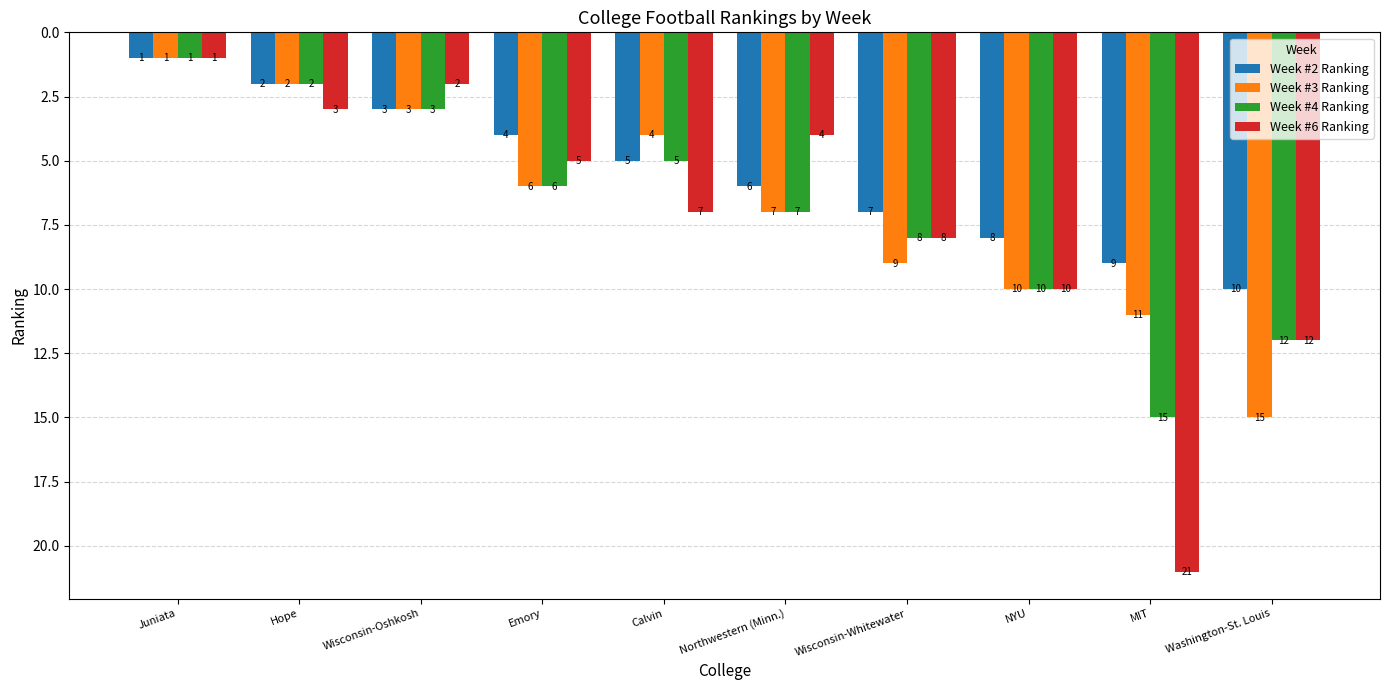

Rank the categories by Week #6 Ranking value from lowest to highest.

Juniata, Wisconsin-Oshkosh, Hope, Northwestern (Minn.), Emory, Calvin, Wisconsin-Whitewater, NYU, Washington-St. Louis, MIT